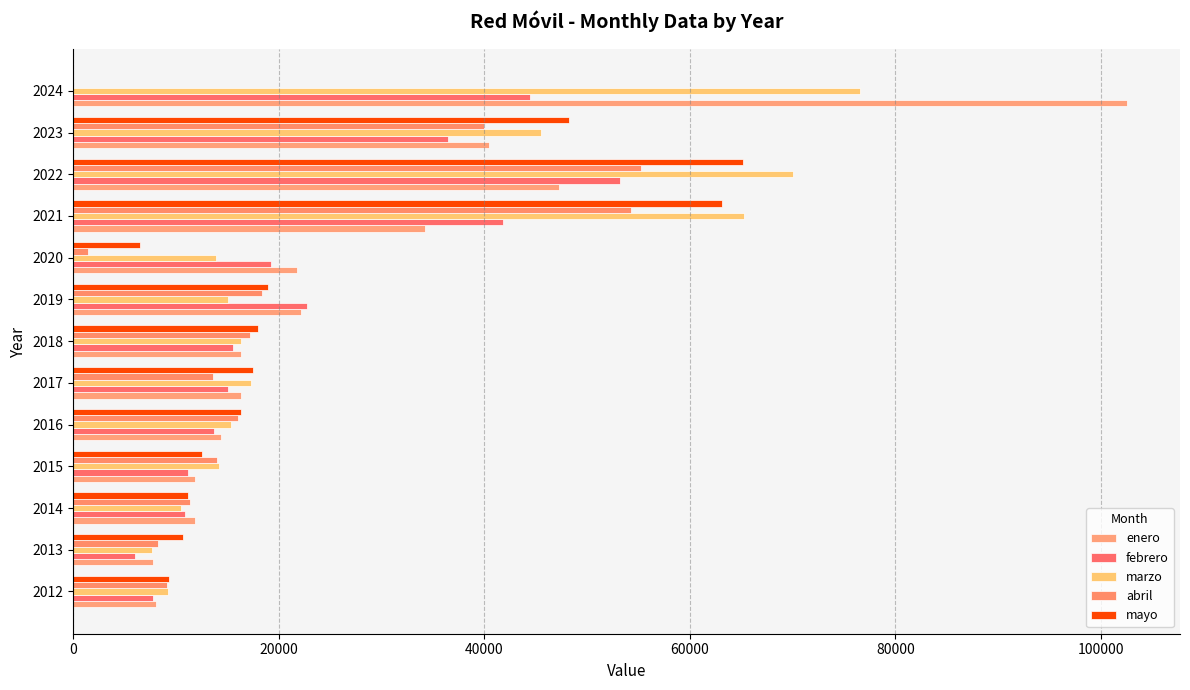

At which category is the sum across all series the highest?

2022